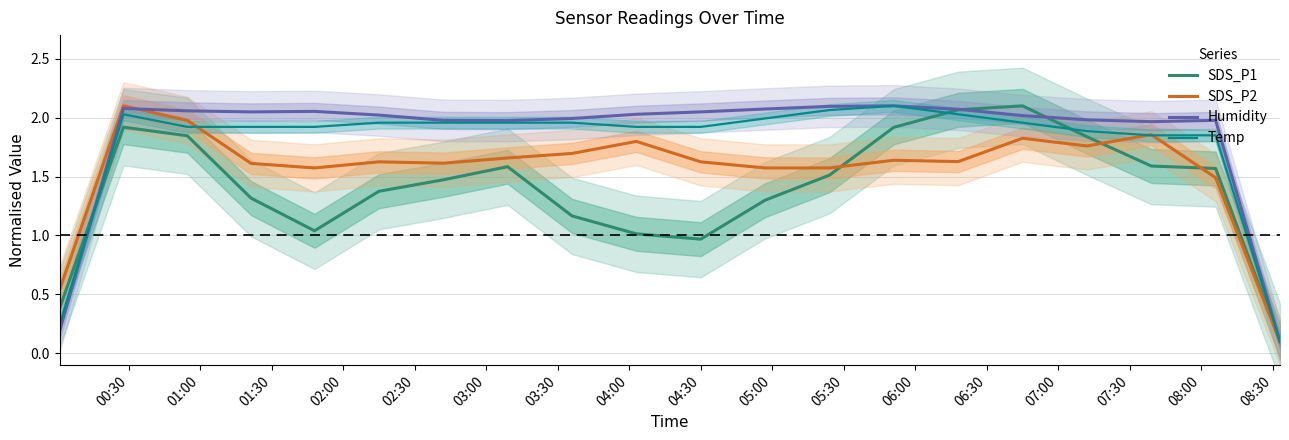

At how many categories does at least one series exceed 1?

18